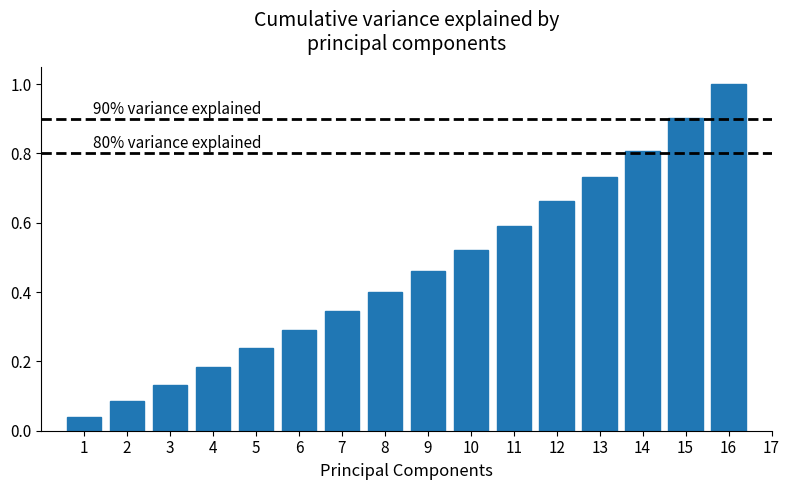

Between 12 and 15, which is larger?

15